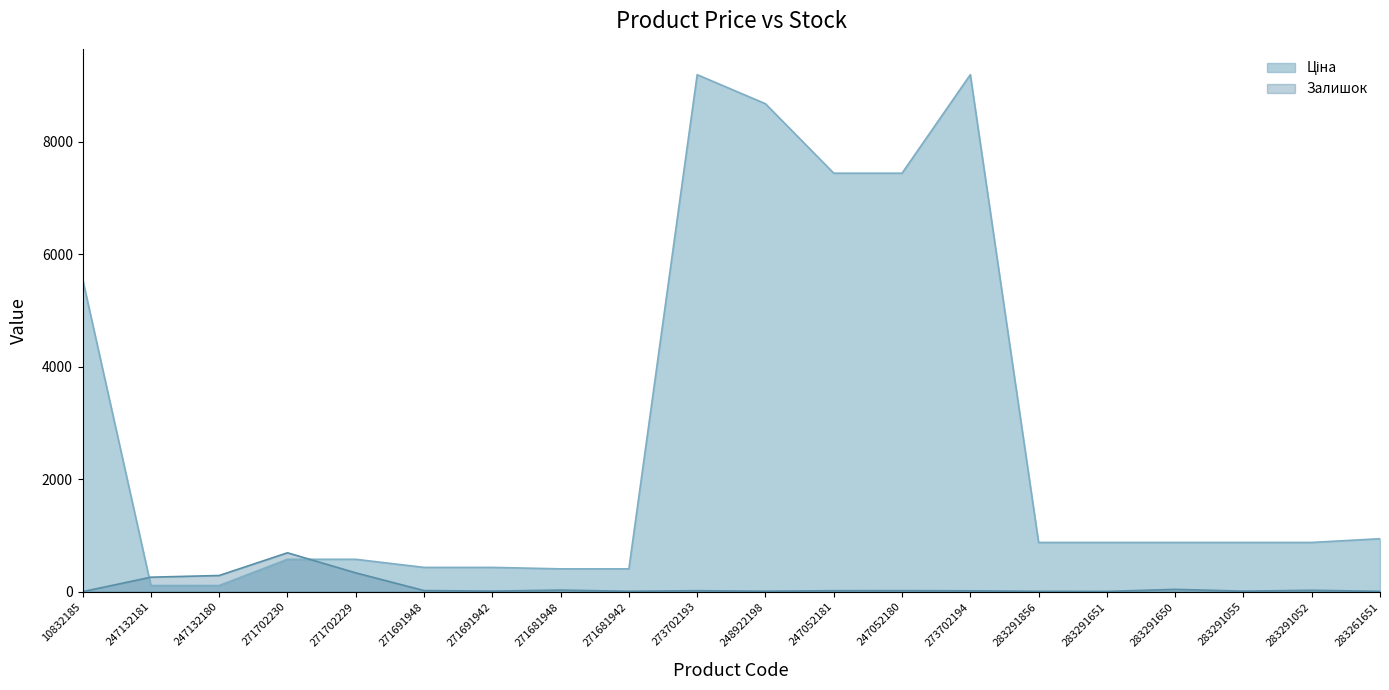

How many times do Ціна and Залишок cross each other?

2